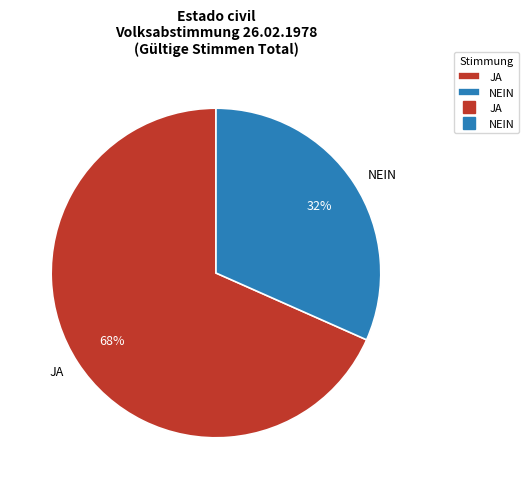

To the nearest percent, what is the average slice percentage?

50%